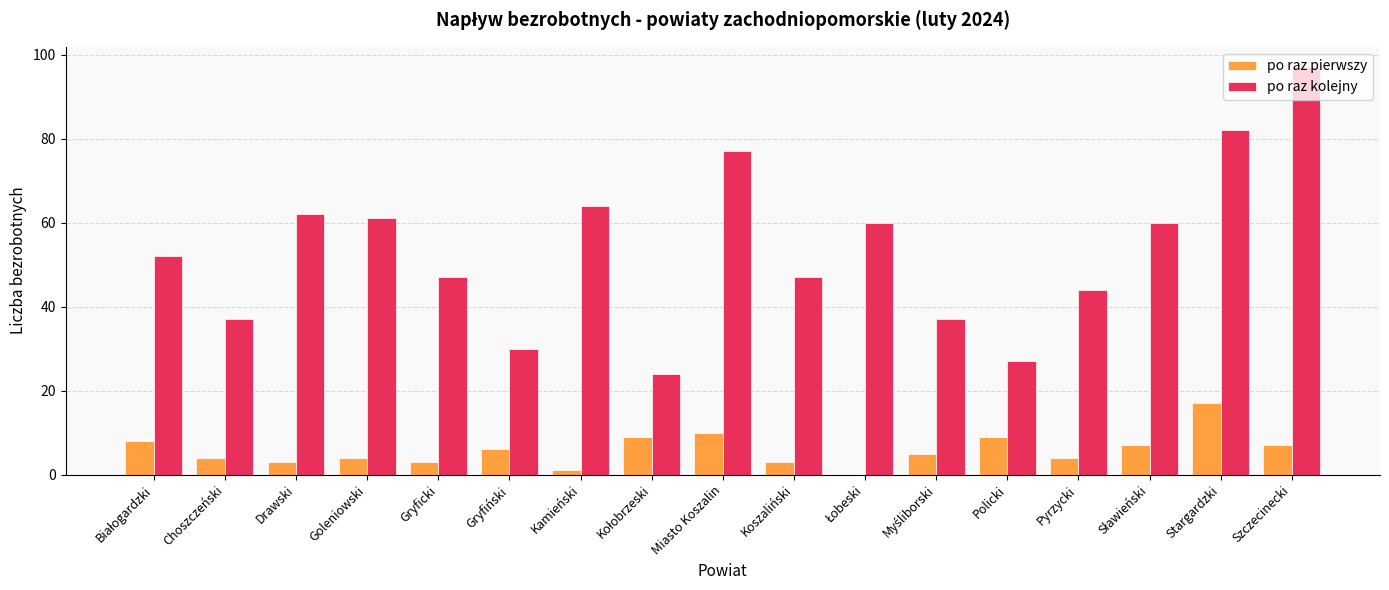

What is the maximum value shown in the chart?

97